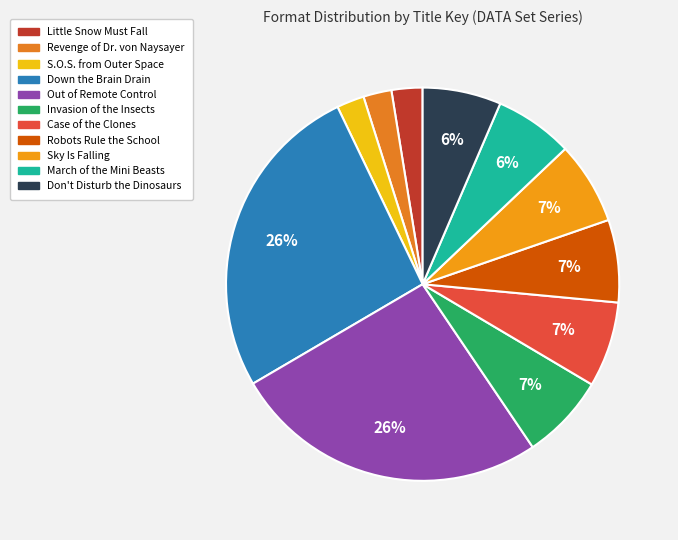

Count the number of slices in the pie.

11